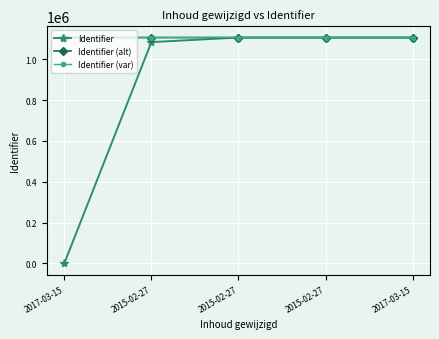

Which series has the largest range (max minus min)?

Identifier